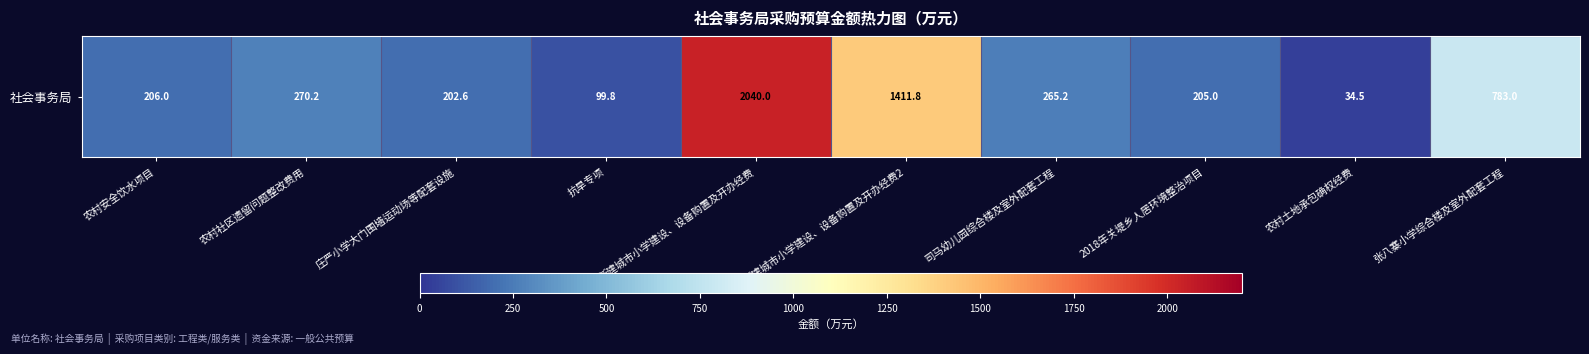

The chart shows a value of 84.6 at 庄严小学大门围墙运动场等配套设施. True or false?

False